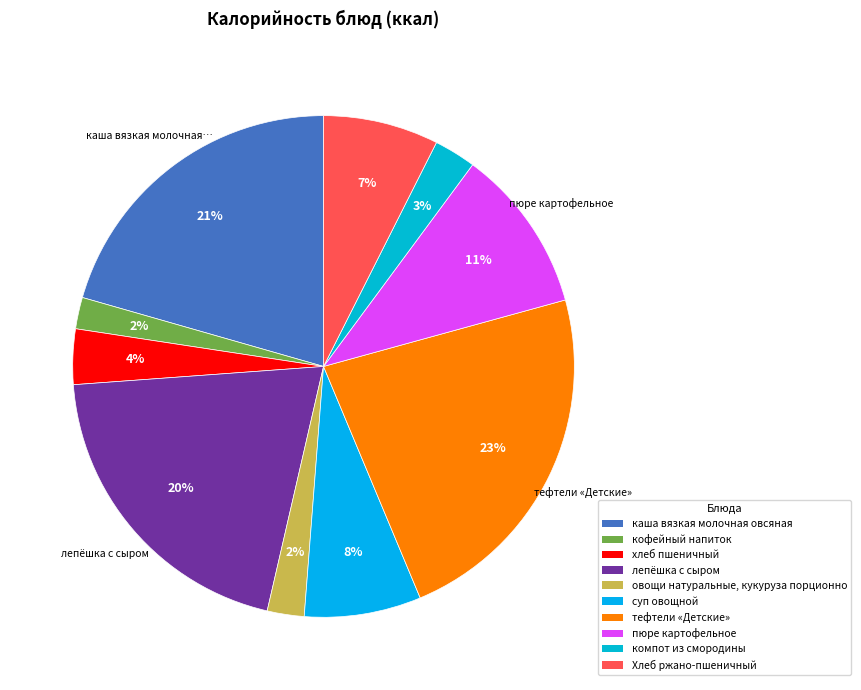

Count the number of slices in the pie.

10